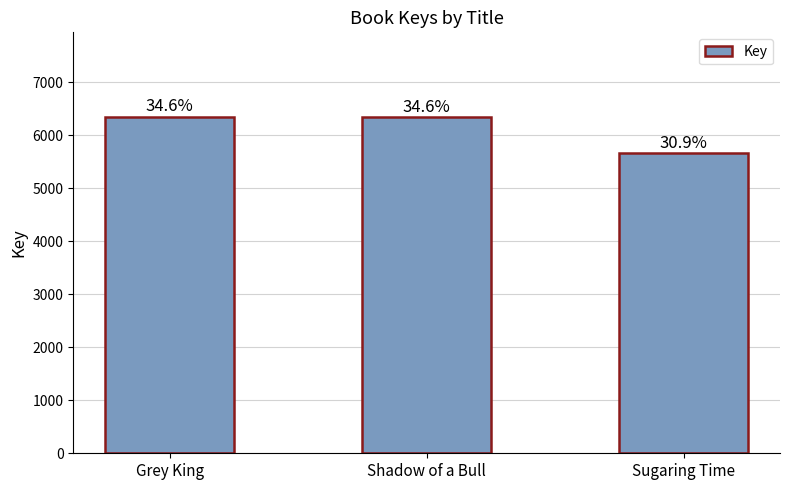

What is the difference between the maximum and minimum values?

687